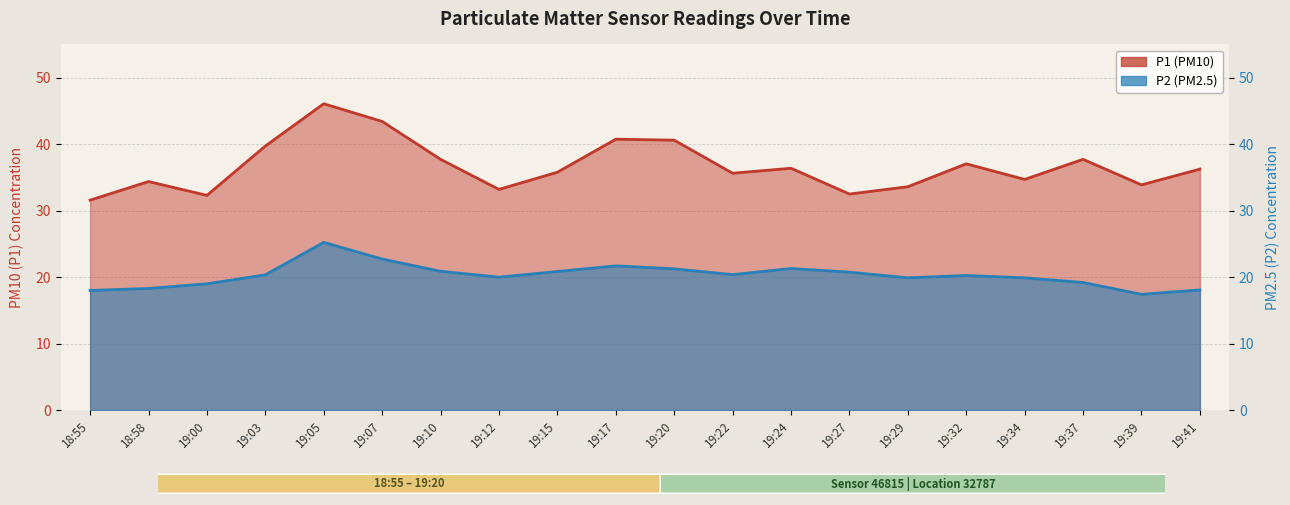

What is the difference between the second highest and minimum values in the P1 series?

11.8